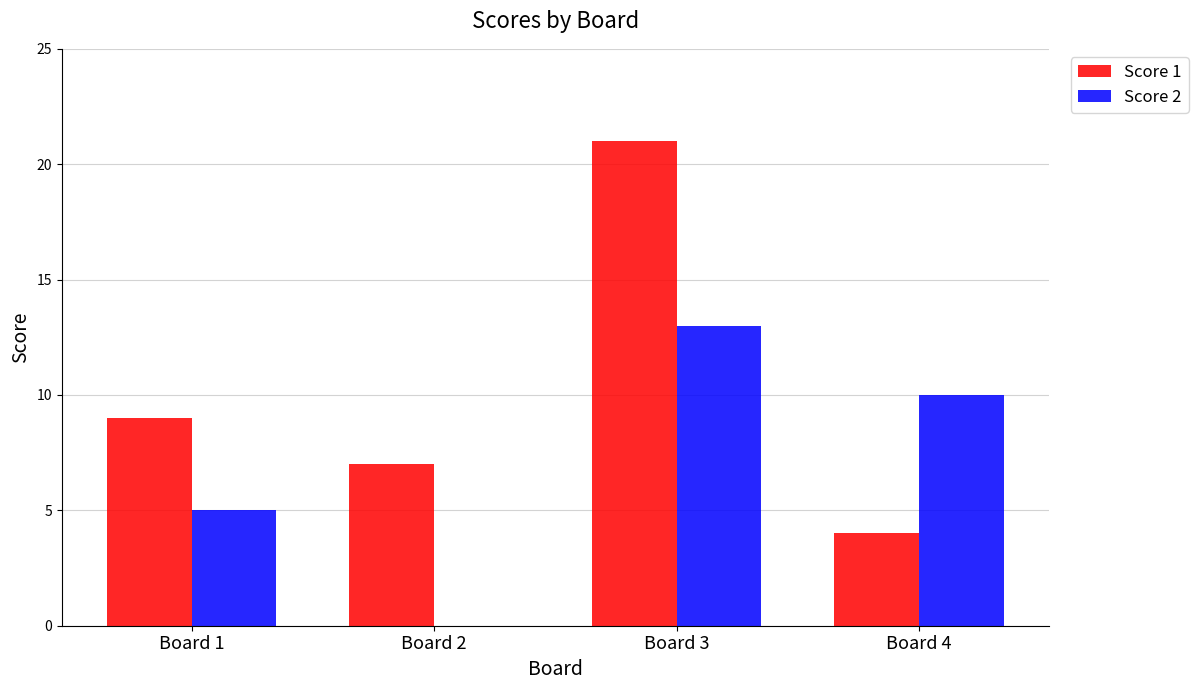

Reading left to right, extract all data points from this chart.

Score 1: Board 1=9	Board 2=7	Board 3=21	Board 4=4
Score 2: Board 1=5	Board 2=0	Board 3=13	Board 4=10